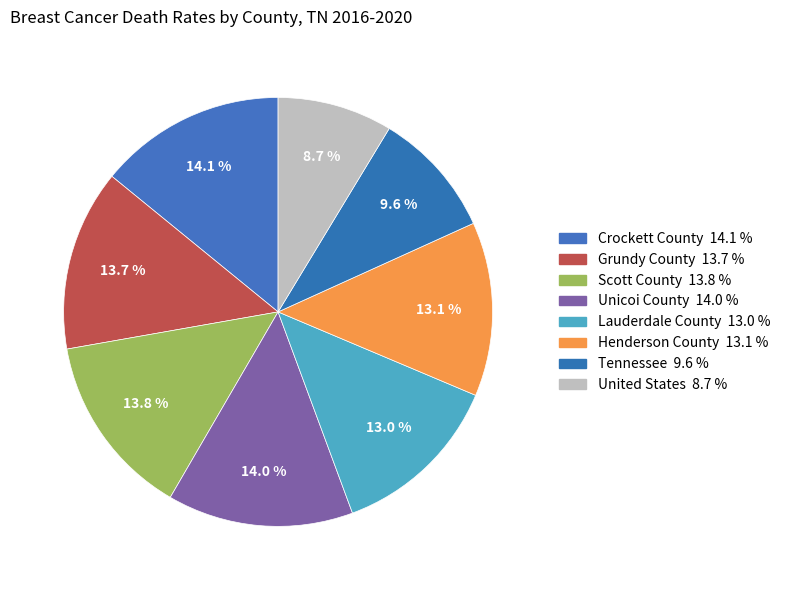

Count the number of slices in the pie.

8